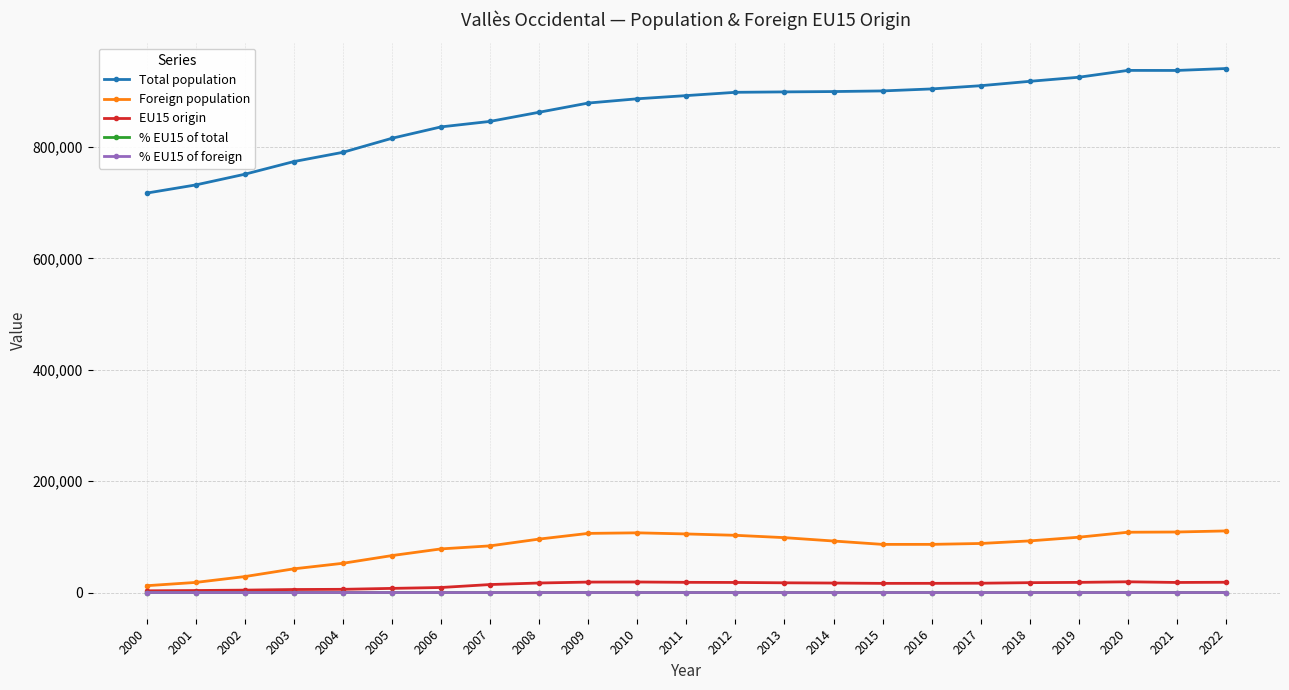

What value does the Total population series have at 2002?

751049.0